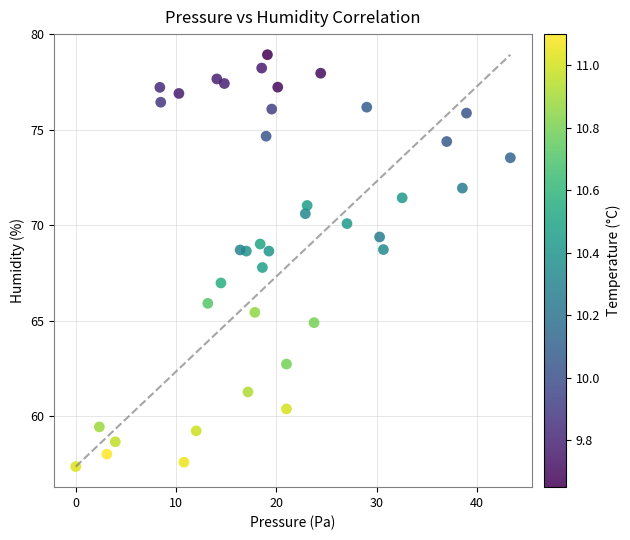

What is the range of X values (max minus min)?

43.3